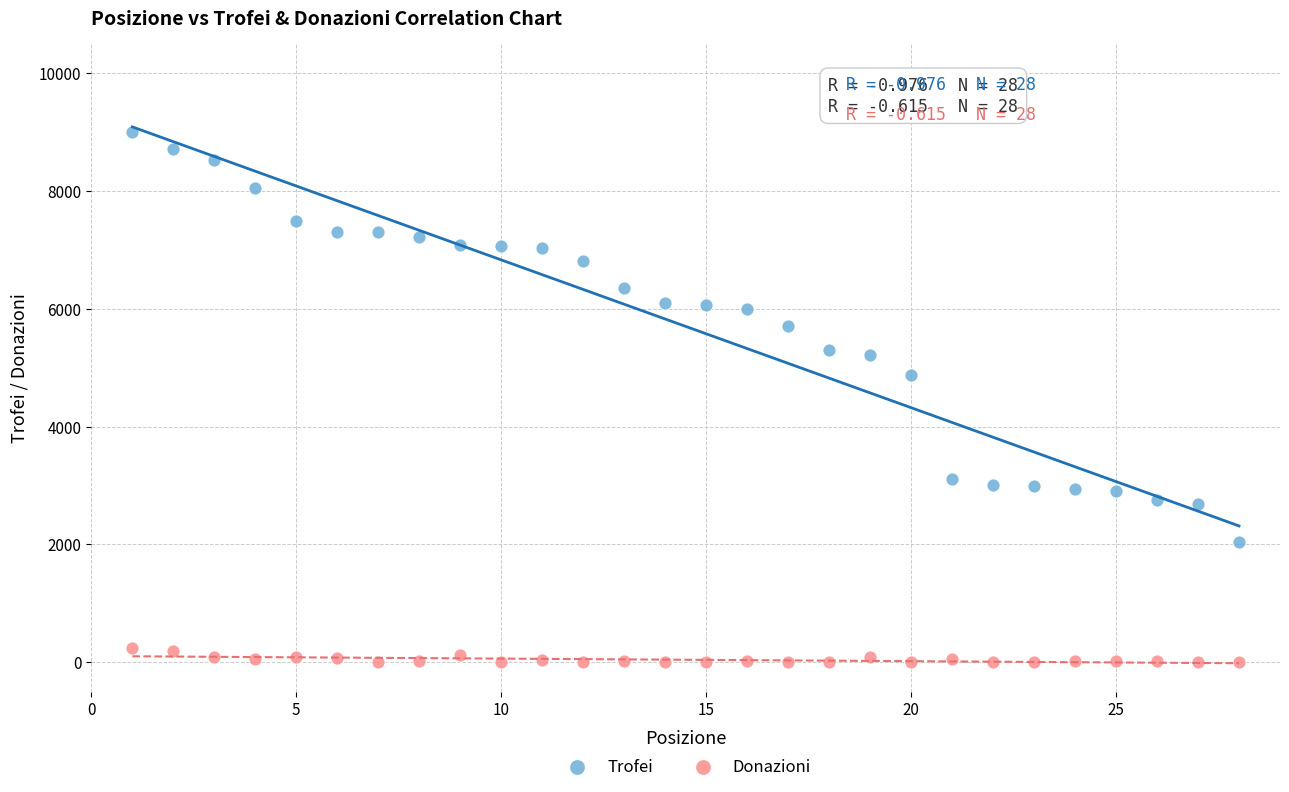

Which series reaches the minimum Y coordinate?

Donazioni